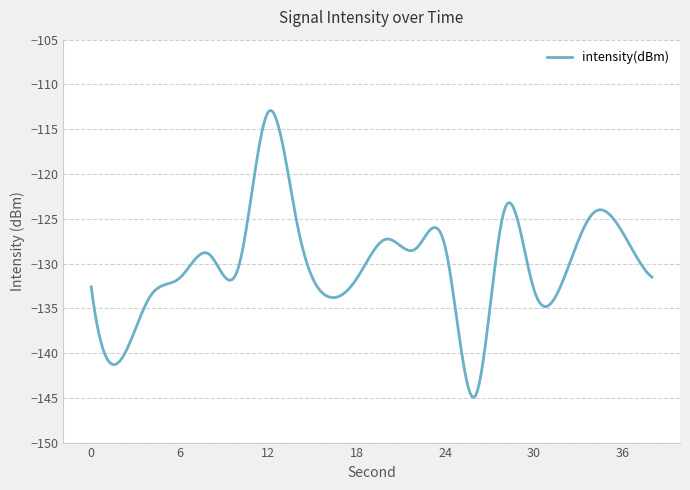

What is the minimum value shown in the chart?

-145.0